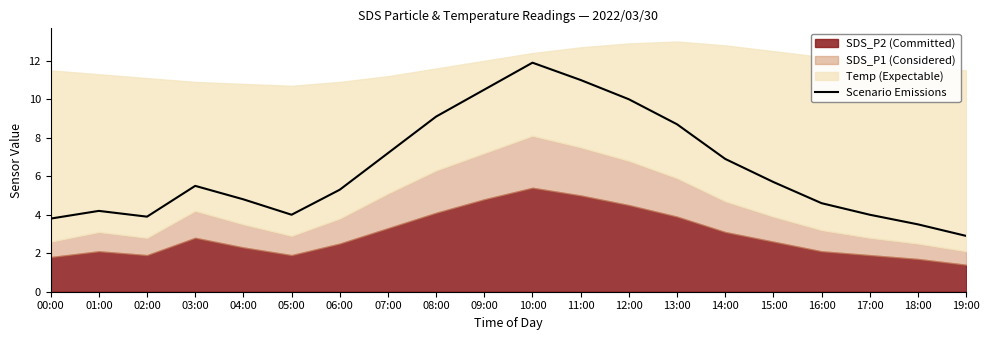

What is the value of the 8th point from the left?

7.2